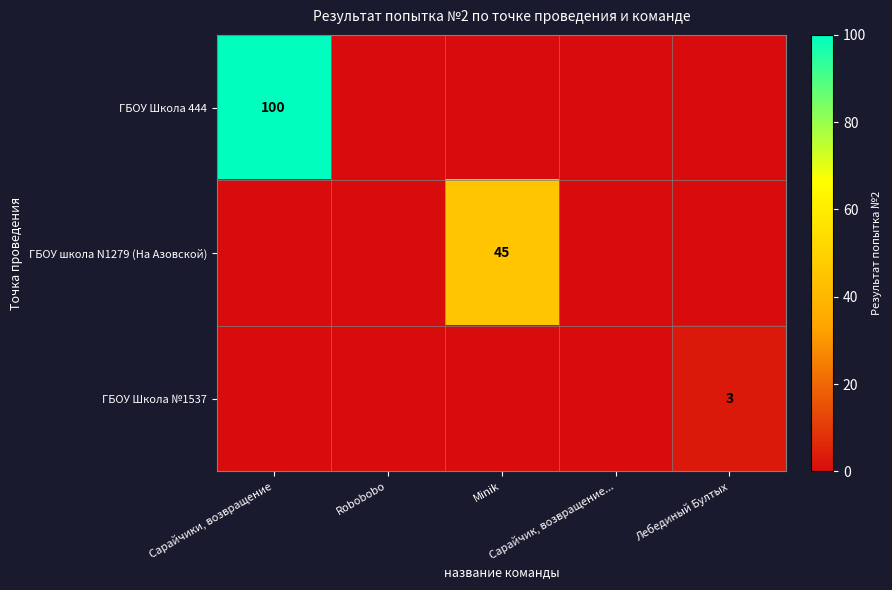

How many series are shown in this chart?

3